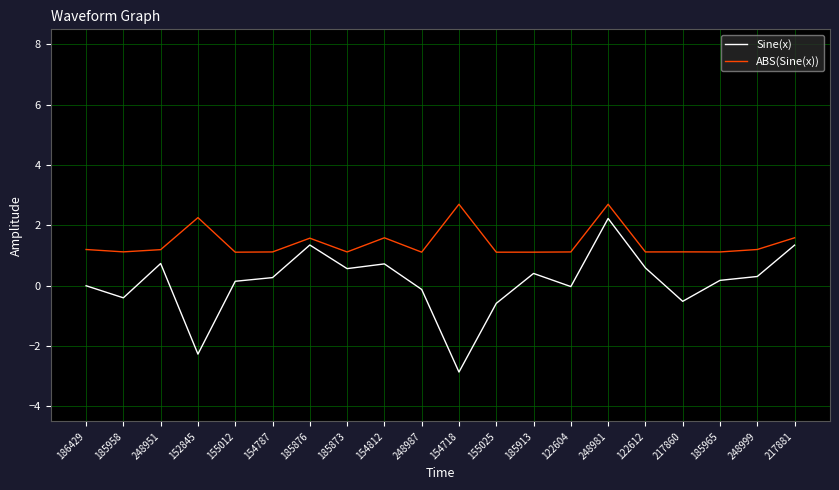

True or false: ABS(Sine(x)) and Sine(x) intersect in this chart.

False